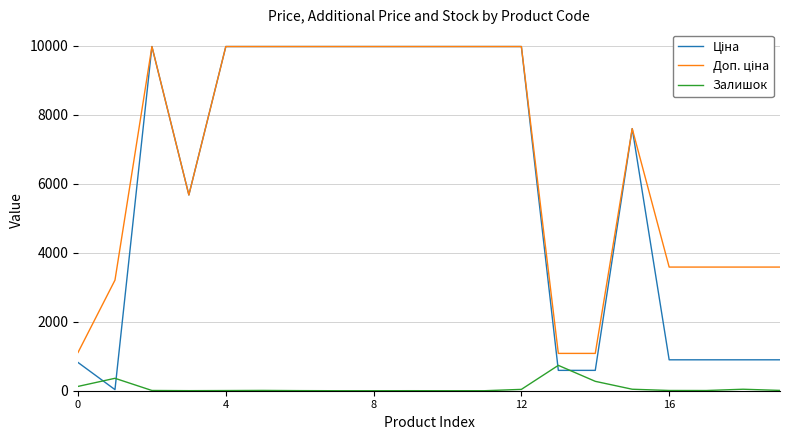

What is the highest value of the Залишок series?

735.0